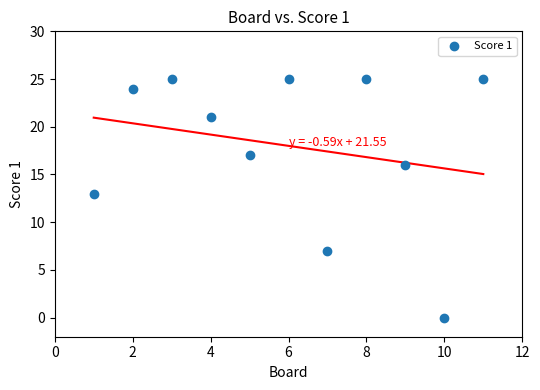

What Y value in the scatter plot is closest to 12?

13